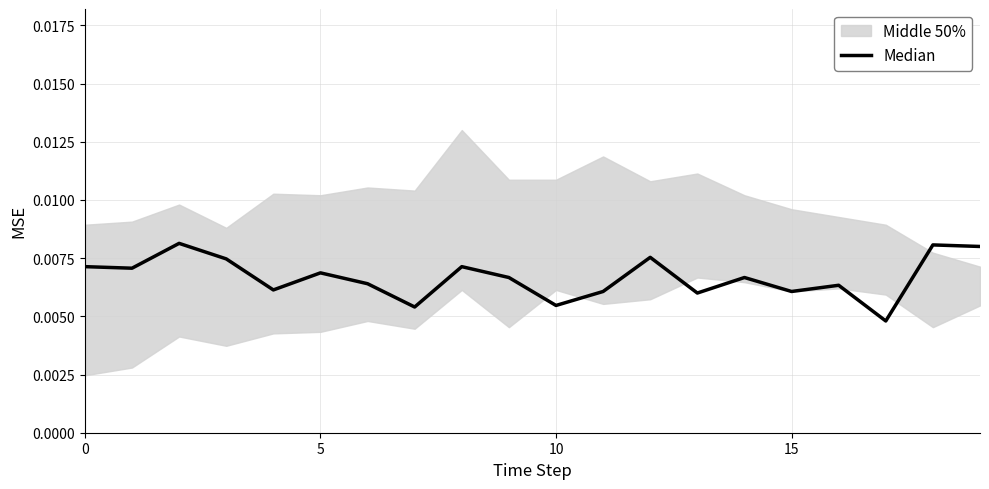

Between 10 and 16, which is larger?

10